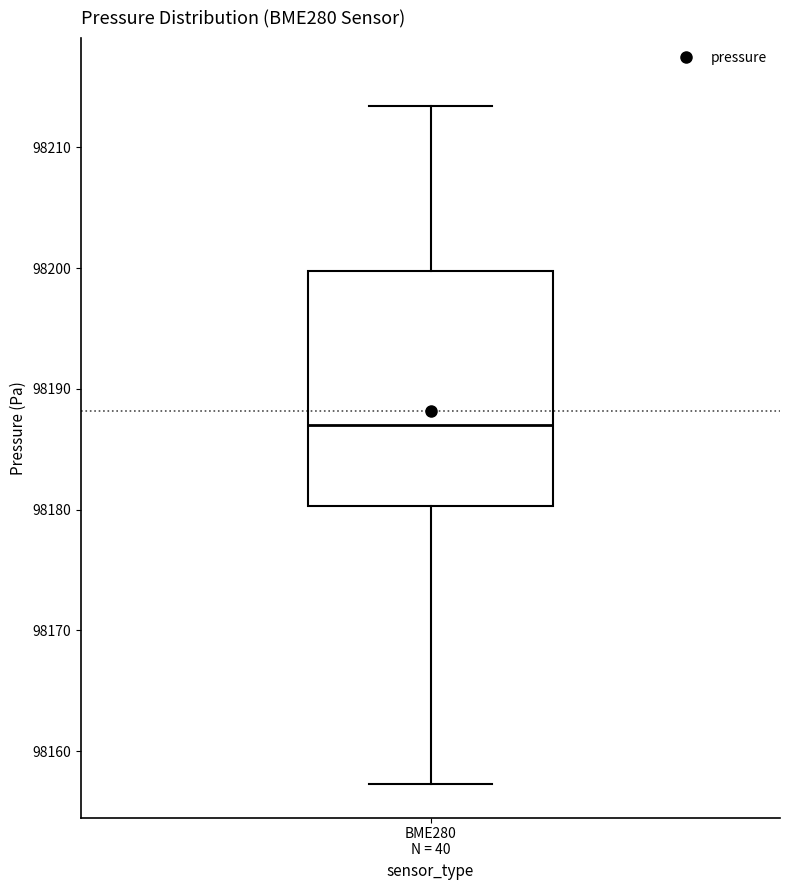

Where does the lower whisker of the box for BME280 N = 40 end on the y-axis? The values are not printed on the chart, so give them approximately, as read against the axis.

98157